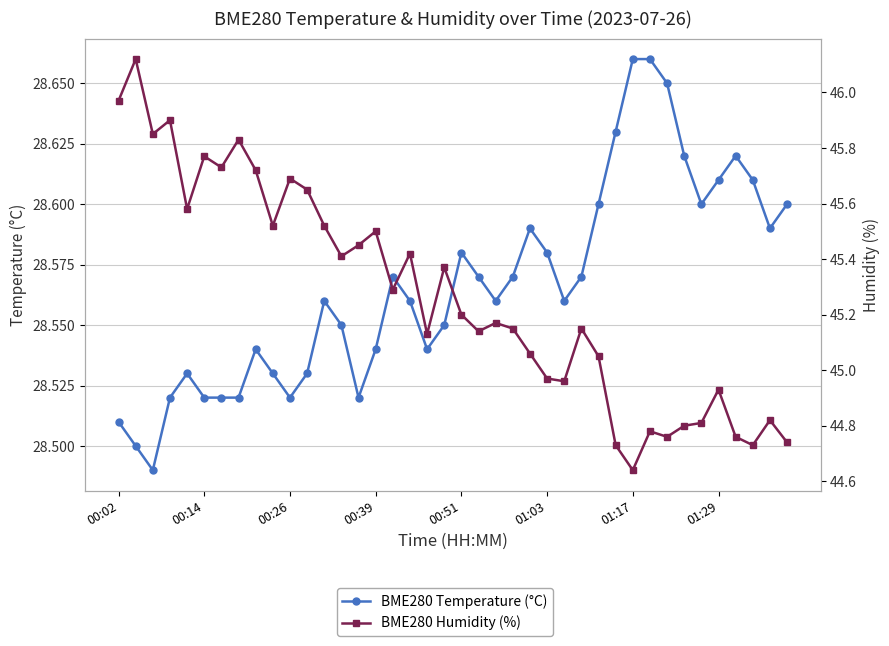

How many lines are shown in the chart?

2